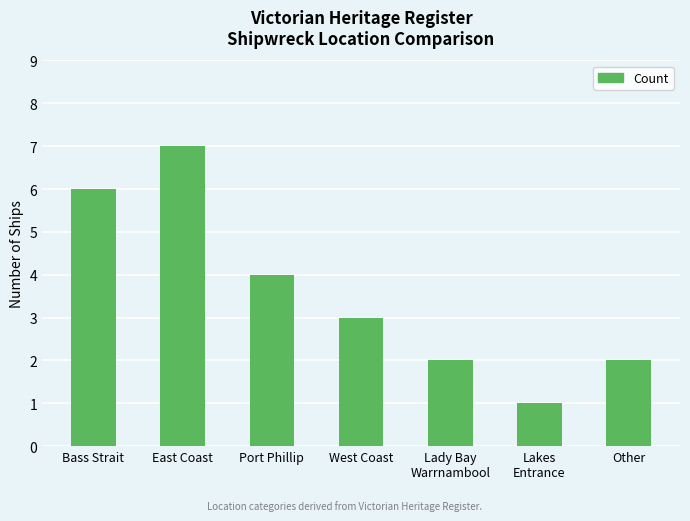

At which category does the chart reach its peak across all series?

East Coast